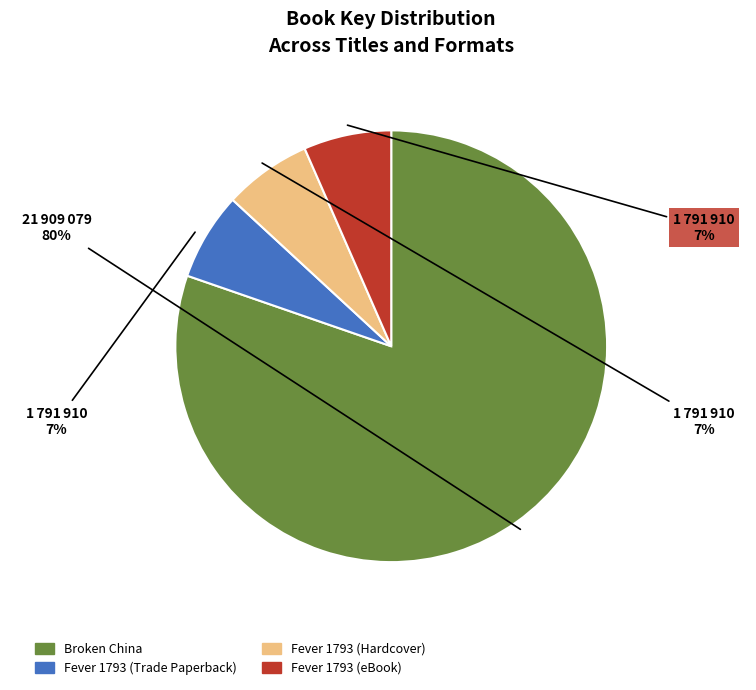

What percentage is the Fever 1793 (Hardcover) slice, to the nearest percent?

7%